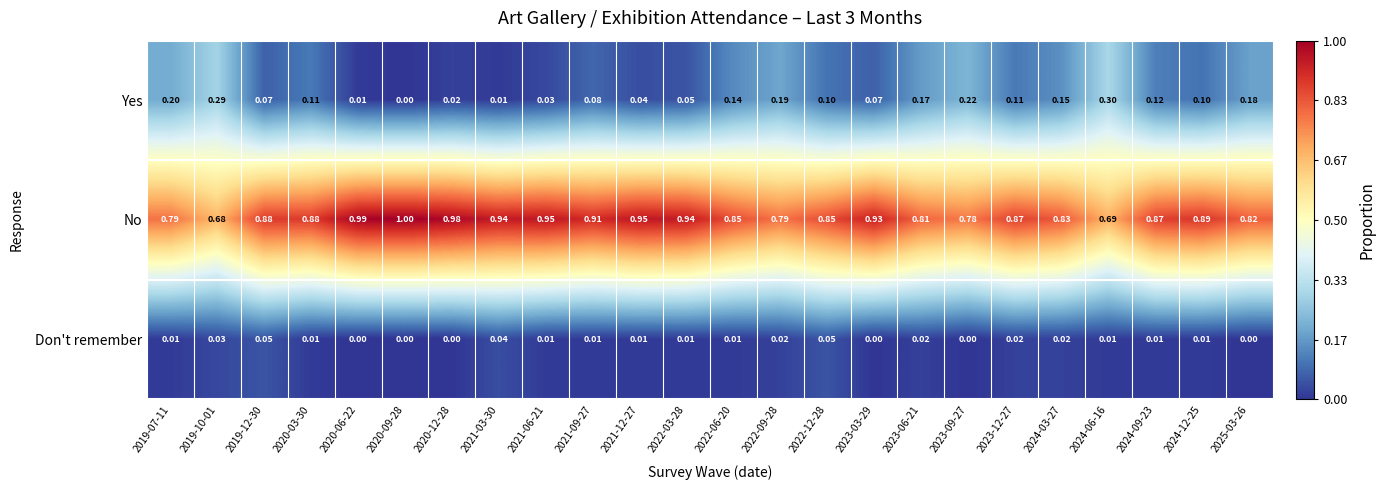

List the series in order of their peak value, lowest first.

Don't remember, Yes, No